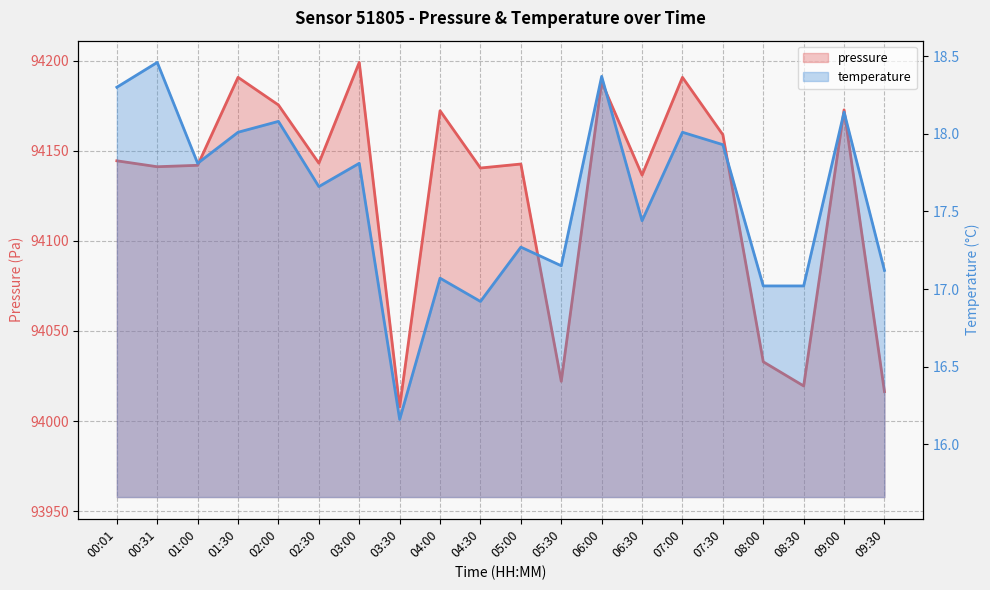

Rank the series by their maximum value, from highest to lowest.

pressure, temperature